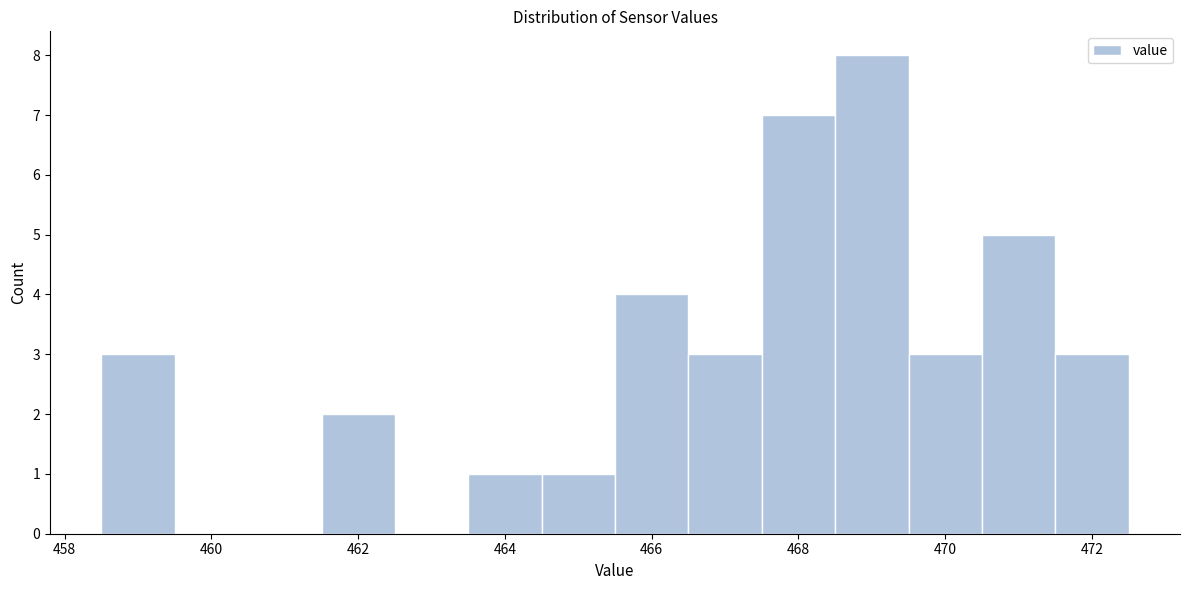

How tall is the bar that spans 468.5 to 469.5 on the x-axis? Neither the bar edges nor the heights are printed on the chart, so give them approximately, as read against the axes.

8